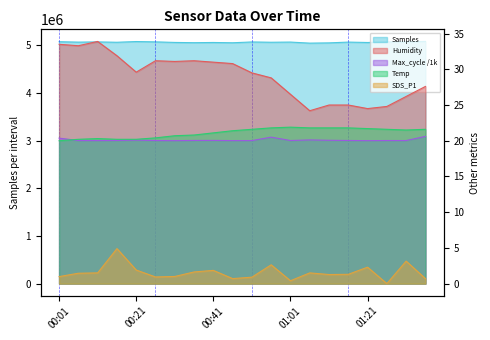

At which category does SDS_P1 reach its first local valley?

00:26